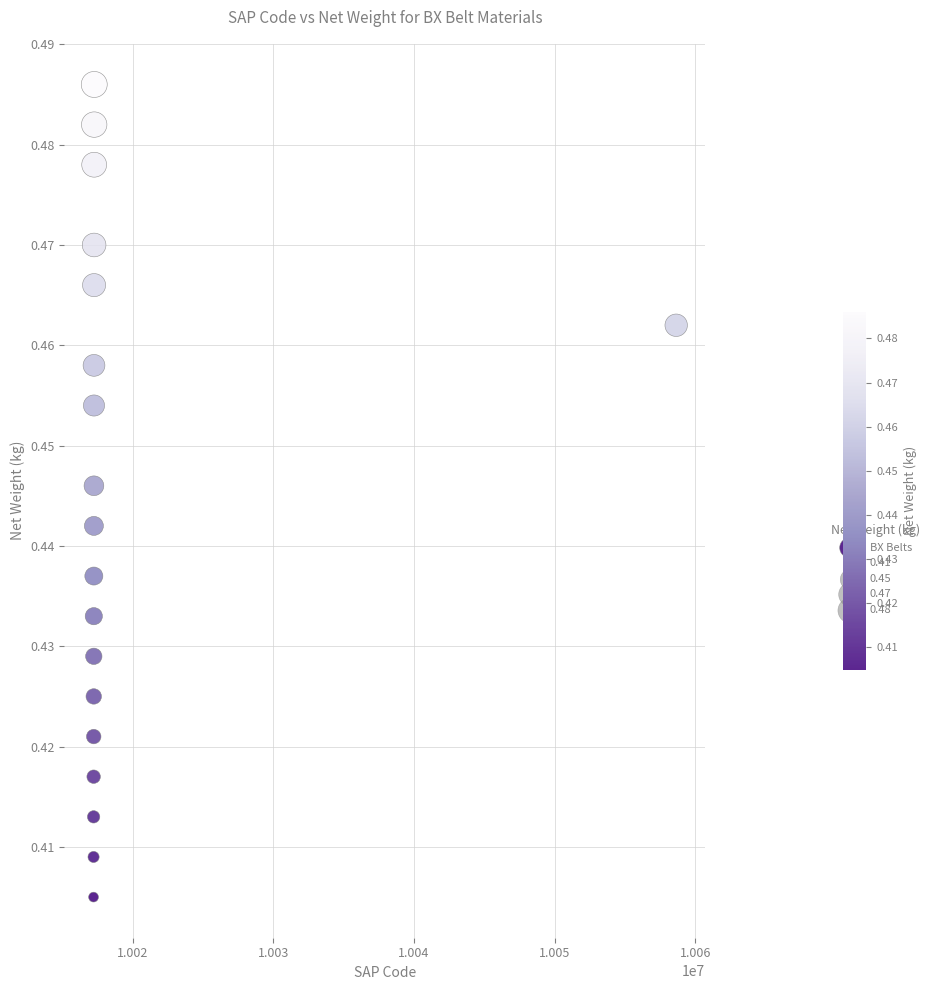

What is the range of X values (max minus min)?

41437.0